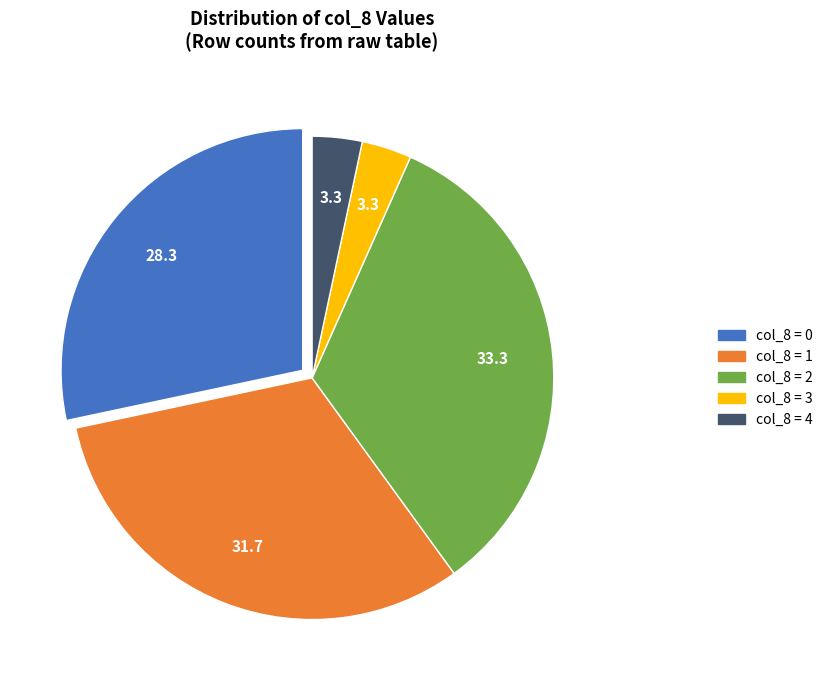

Is there a majority slice in this chart?

No